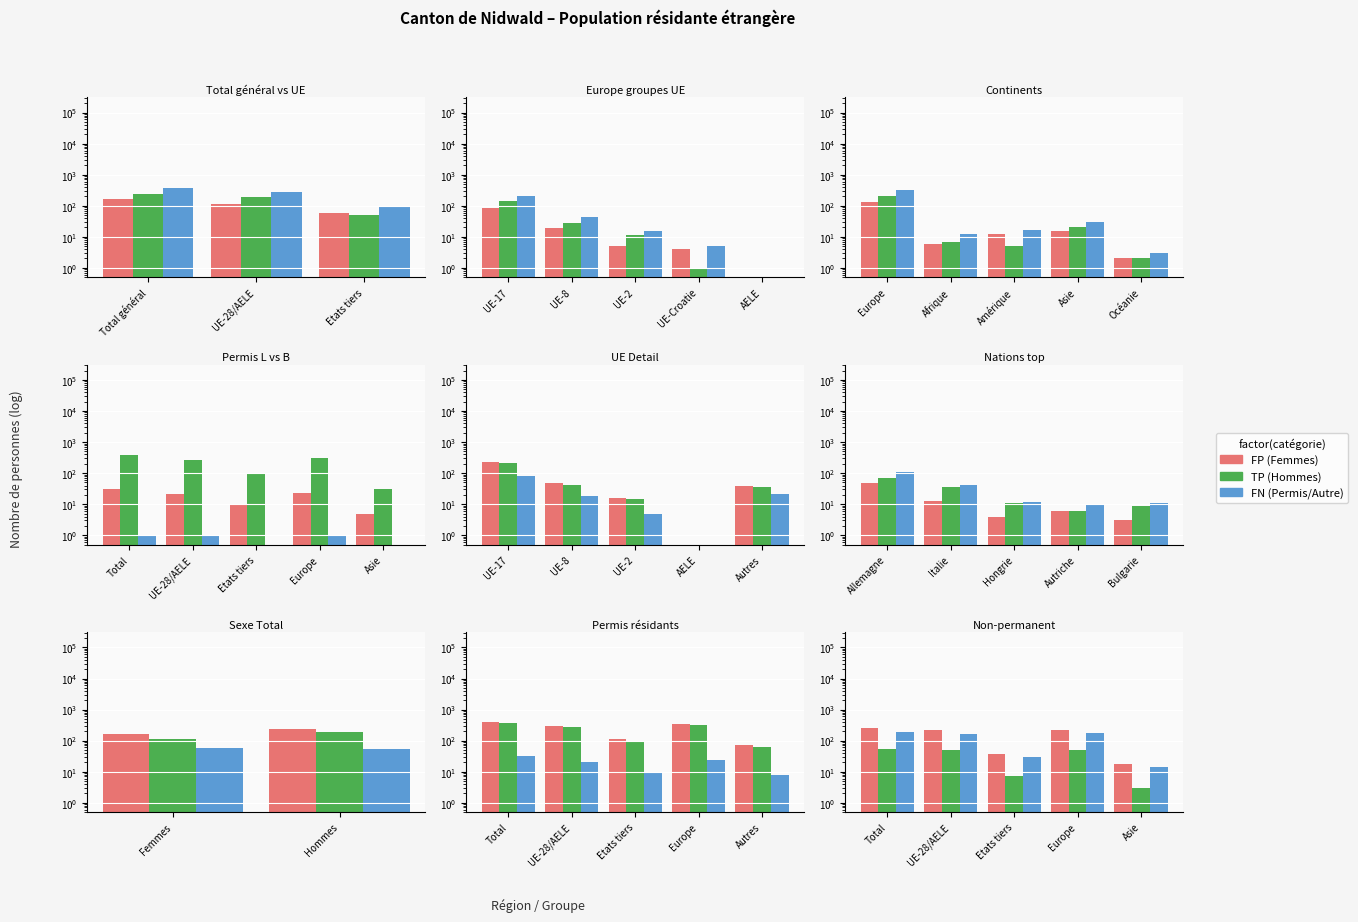

At Europe, list the series in order from largest to smallest.

FP (Femmes), FN (Permis/Autre), TP (Hommes)